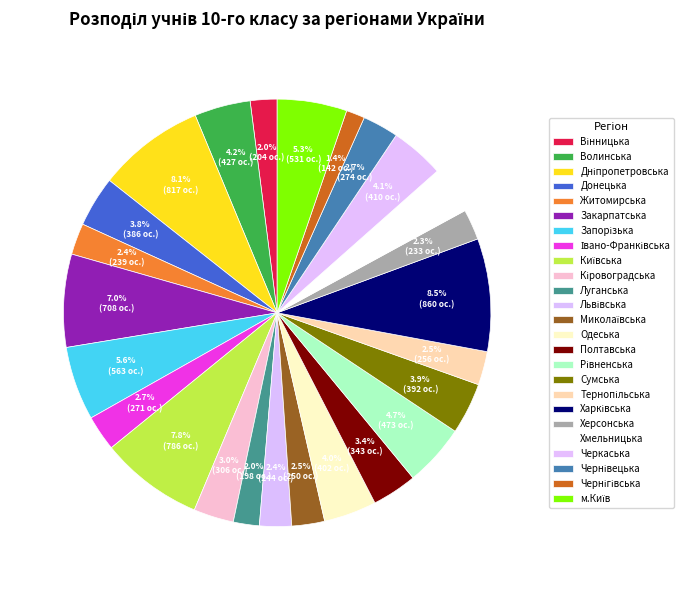

What percentage is the Вінницька slice, to the nearest percent?

2%